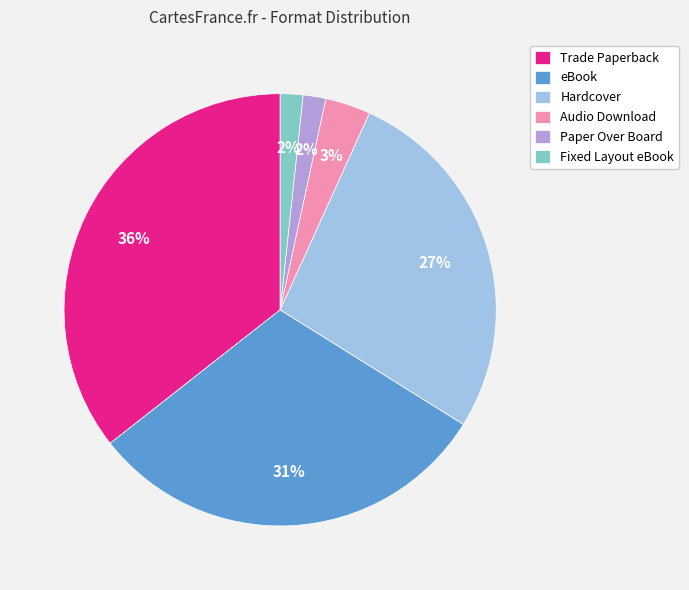

To the nearest percent, what is the difference between the largest and smallest slice percentages?

34%